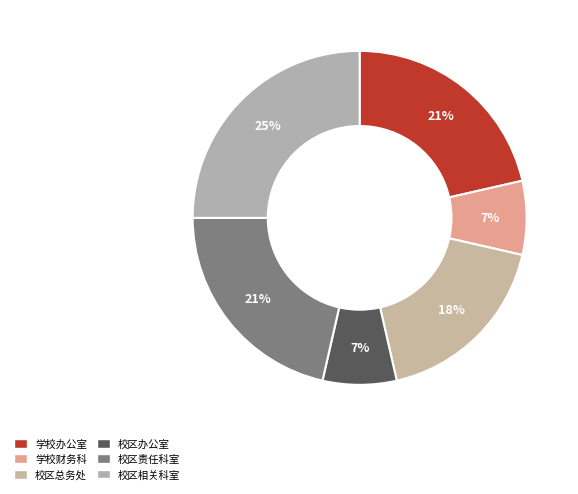

Rank the categories by value from lowest to highest.

学校财务科, 校区办公室, 校区总务处, 学校办公室, 校区责任科室, 校区相关科室